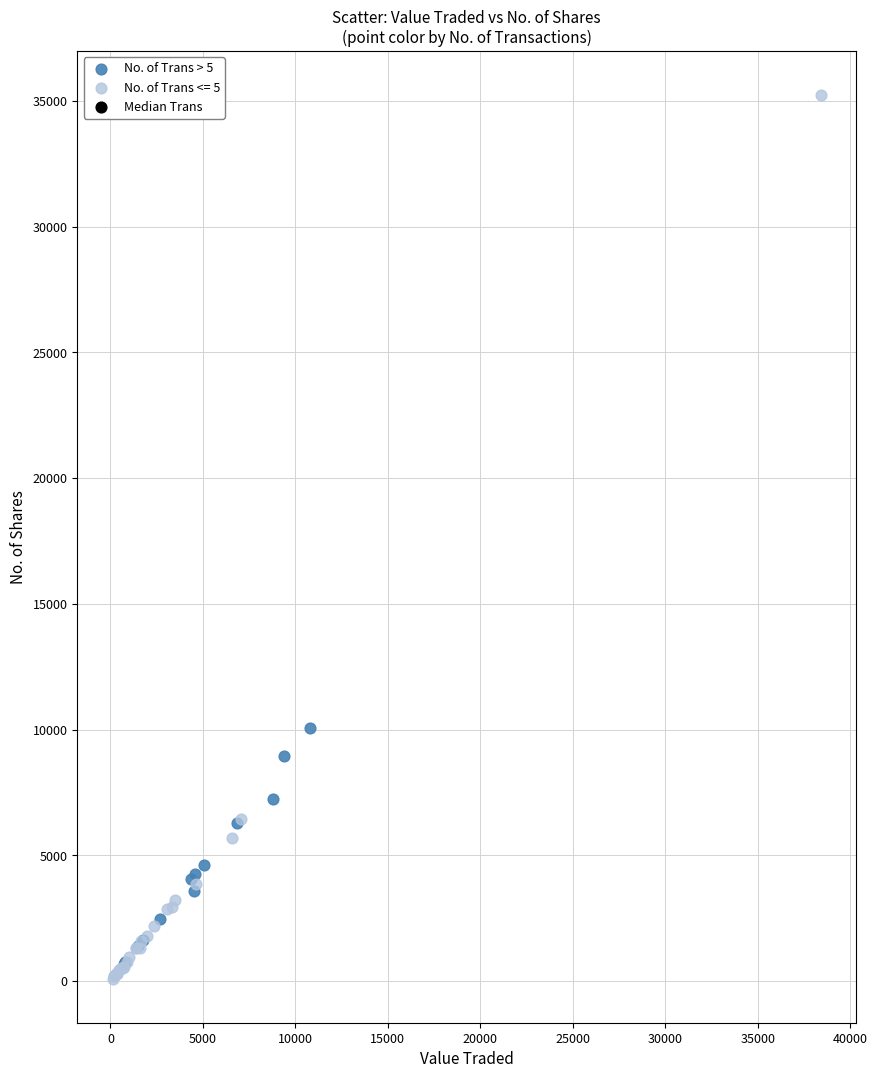

Which series has the widest spread of Y values?

No. of Trans <= 5